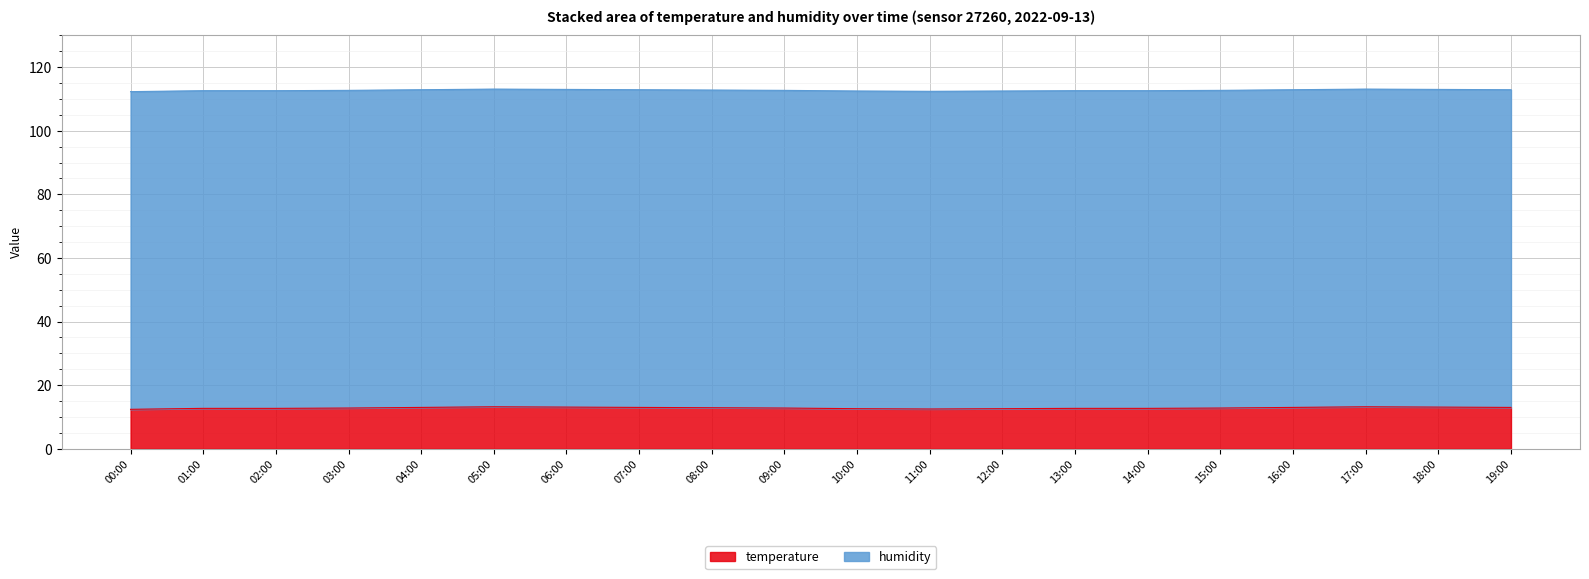

True or false: the data shows 6.1 at 19:00.

False